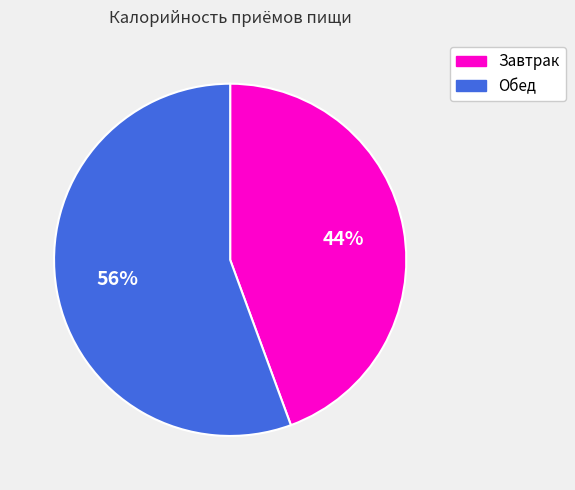

Is the sum of Завтрак and Обед greater than half?

Yes